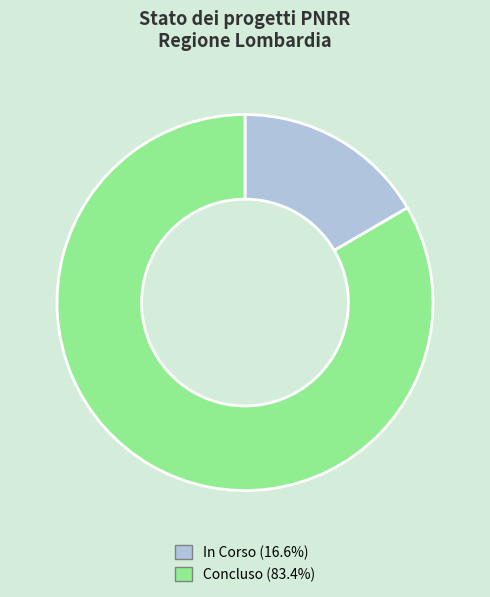

How many slices are in this pie chart?

2